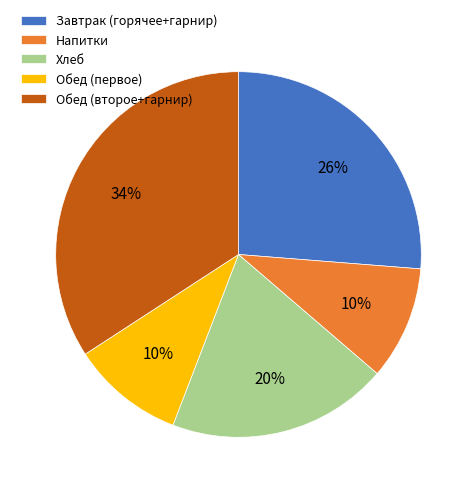

Does any single category account for the majority?

No